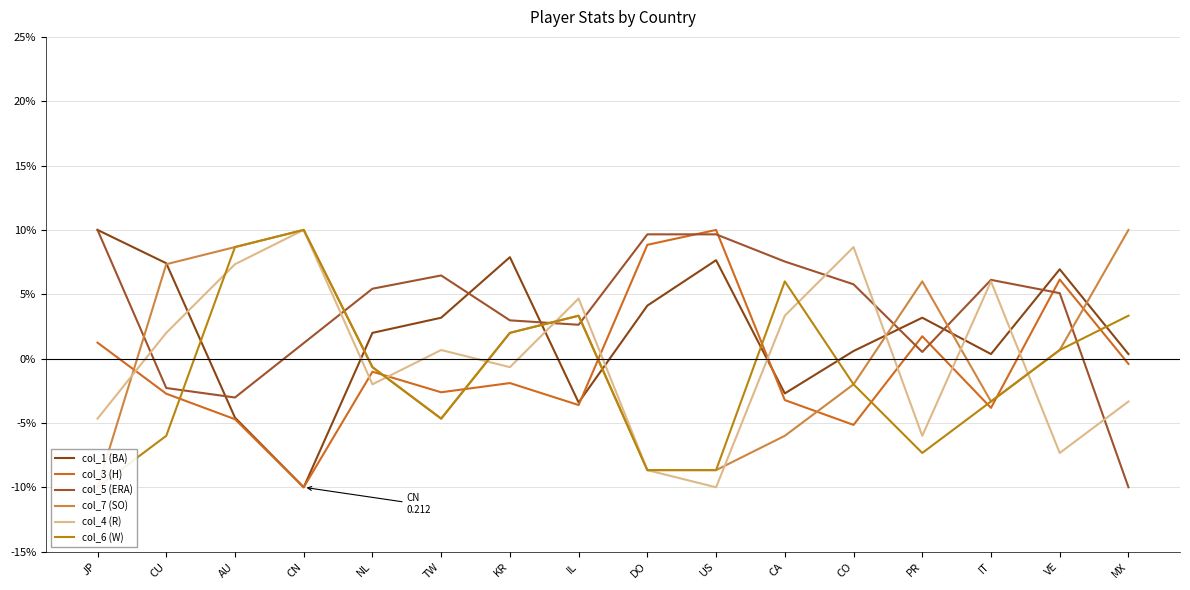

Which series ends up on top after the final intersection of col_7 (SO) and col_1 (BA)?

col_7 (SO)